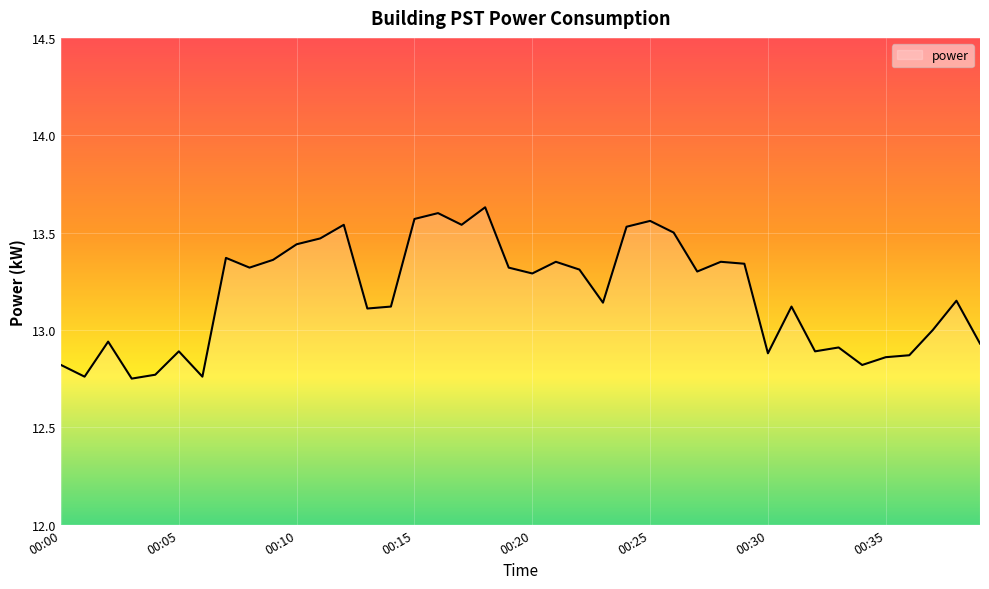

What is the difference between the maximum and minimum values?

0.9